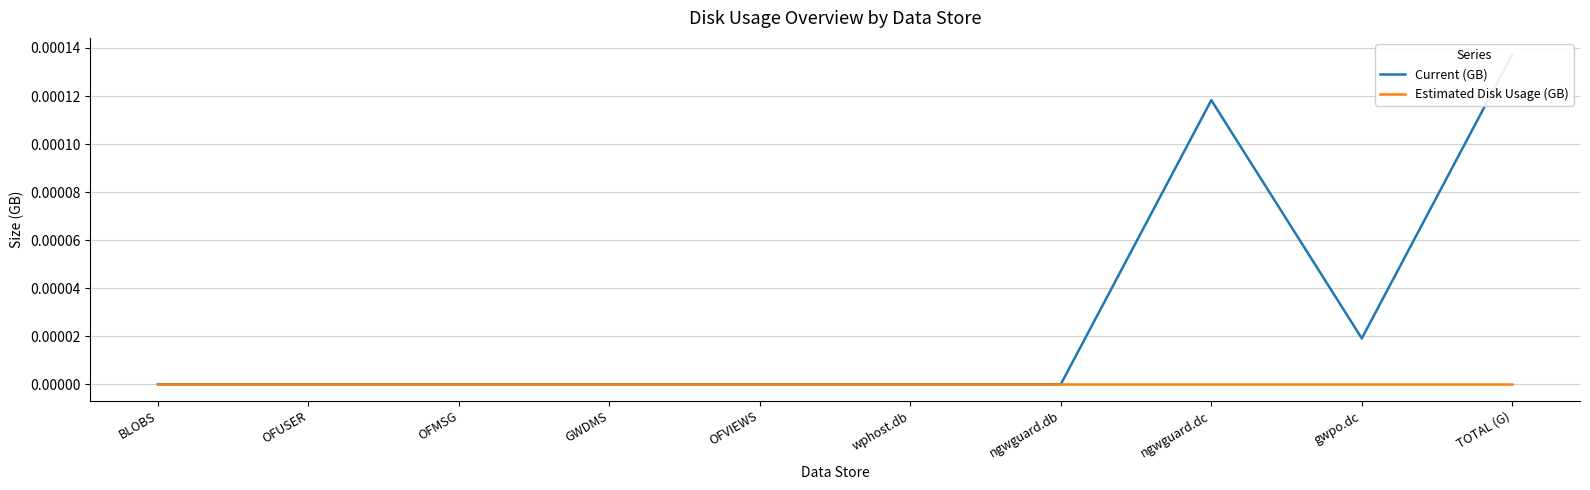

True or false: Current (GB) and Estimated Disk Usage (GB) intersect in this chart.

False